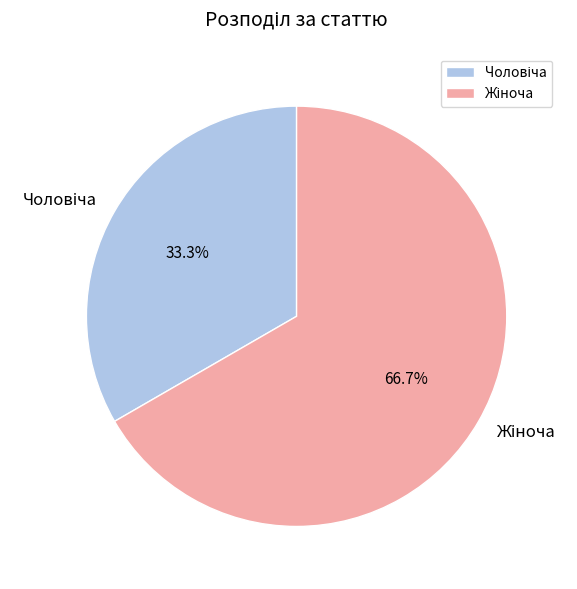

Is there a majority slice in this chart?

Yes